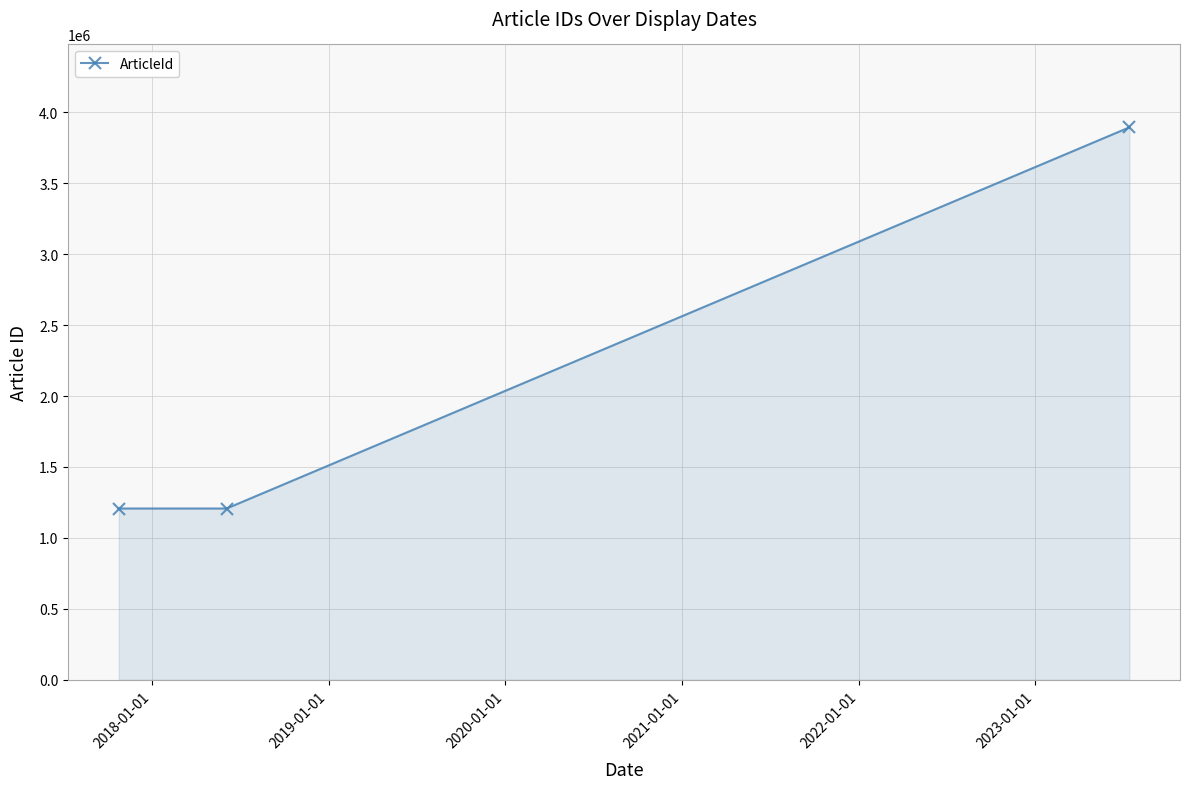

What is the maximum value shown in the chart?

3895074